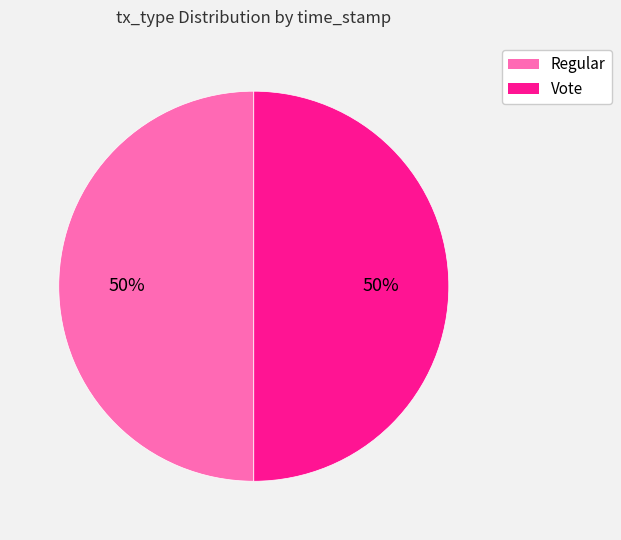

How many segments does this pie chart have?

2